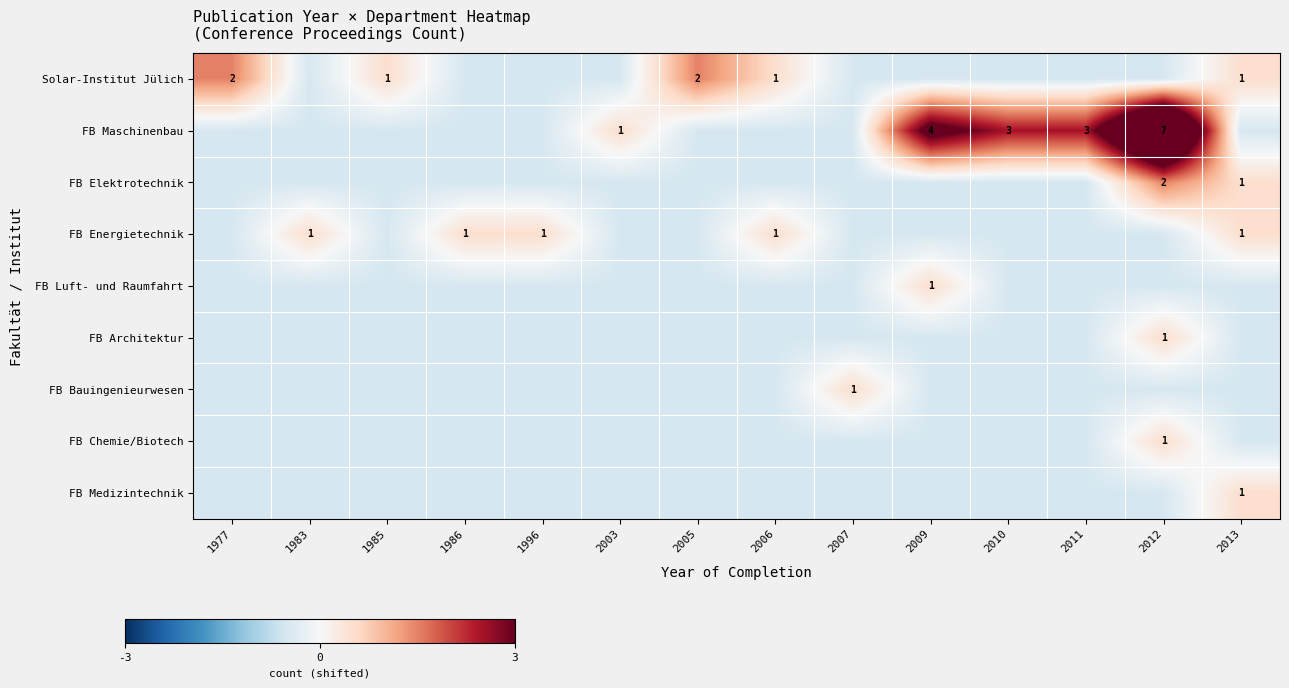

What is the total value across all series at 2010?

-1.5